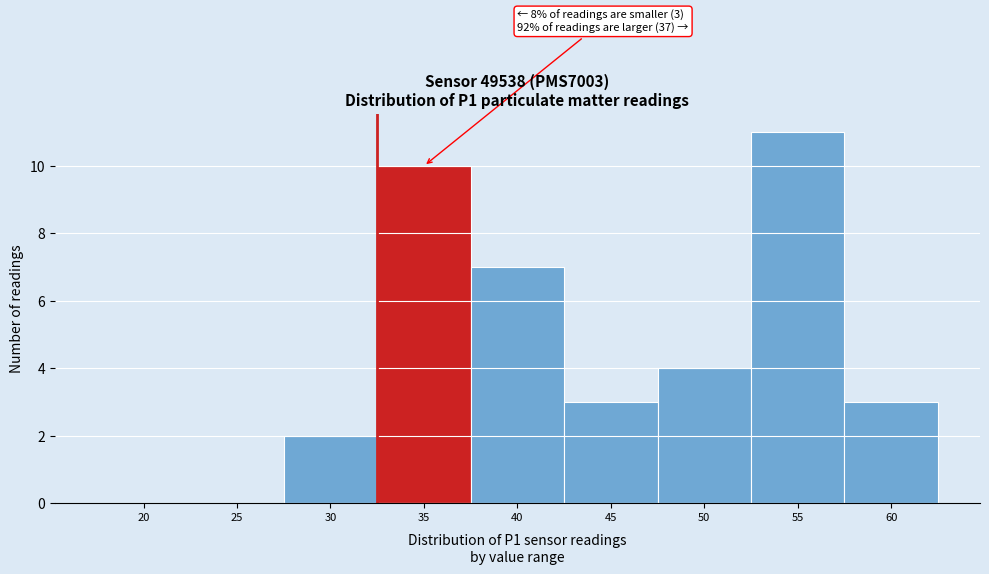

Reading right to left, extract all data points from this chart.

60=3	55=11	50=4	45=3	40=7	35=10	30=2	25=0	20=0